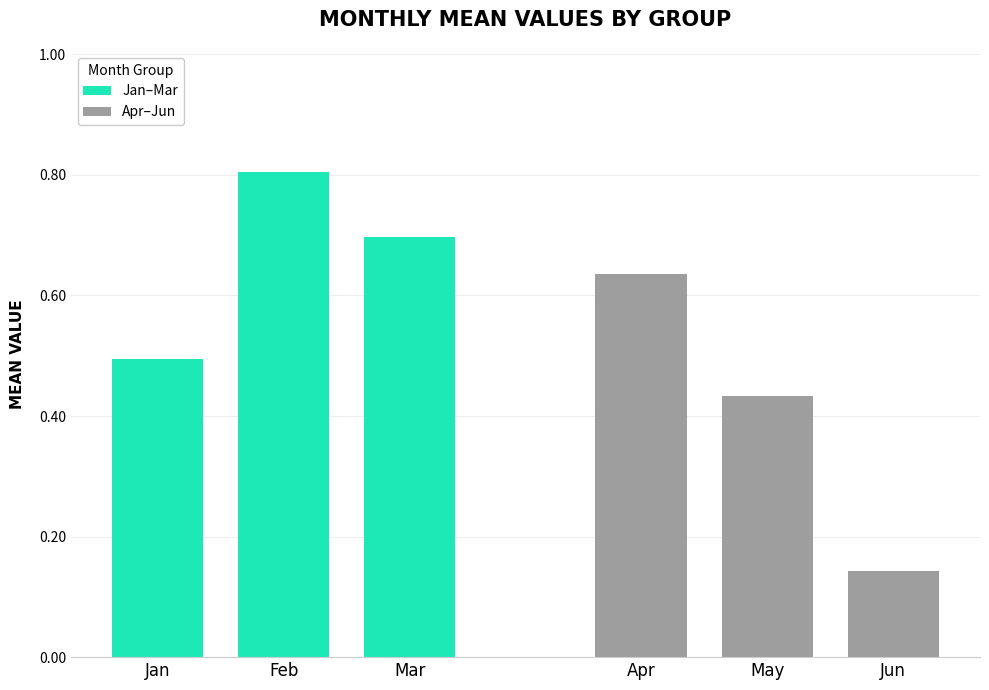

The value of Jan–Mar at Feb is 0.8. True or false?

True